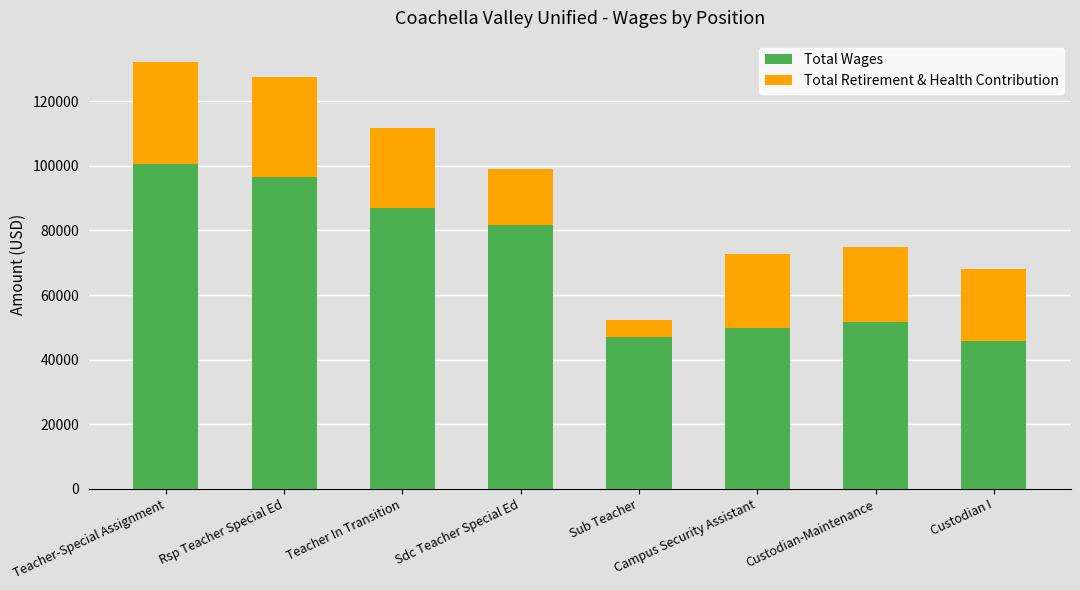

How many bars are there in total?

8